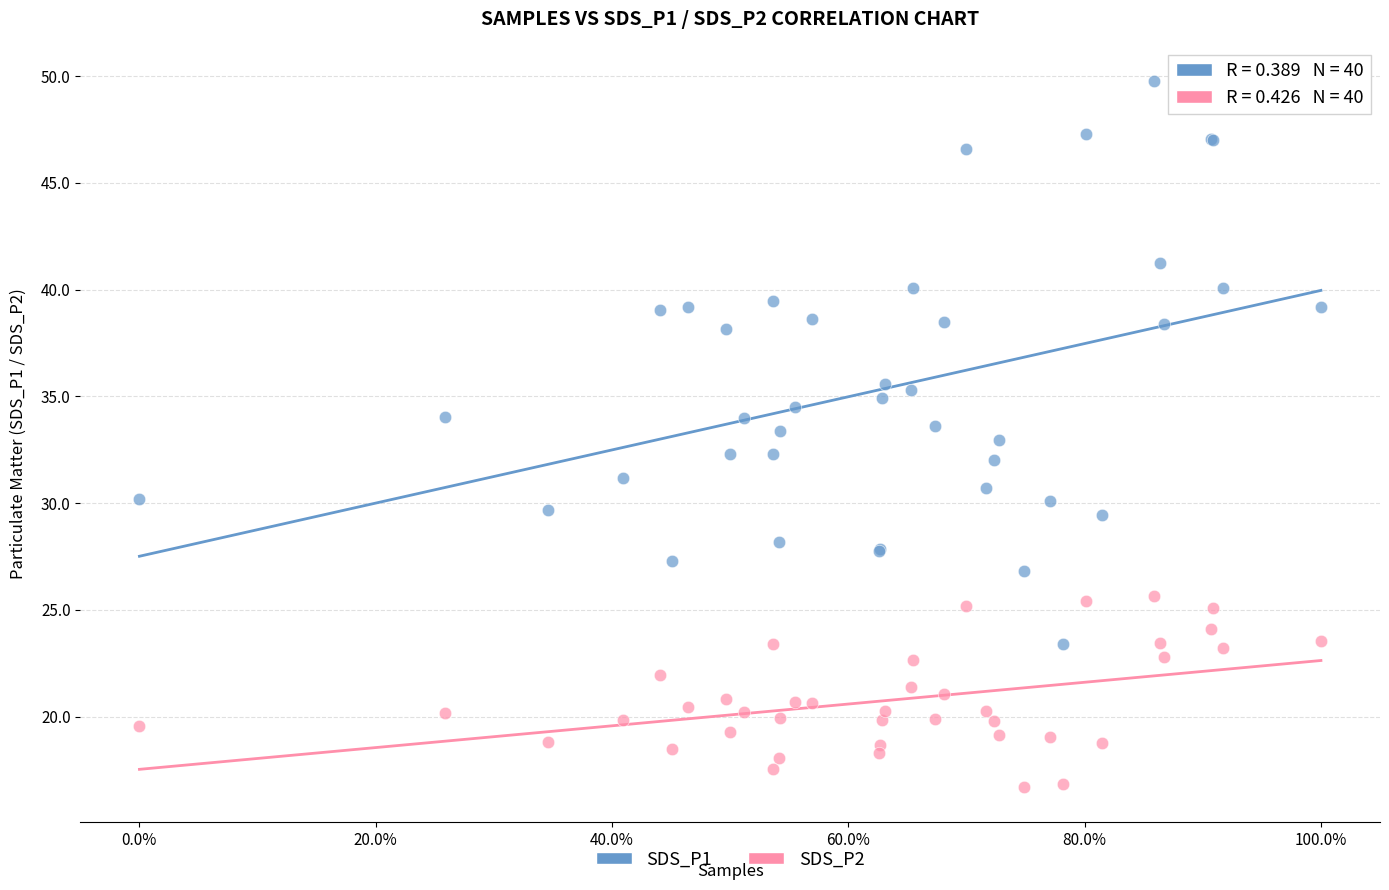

Which series has the largest Y range (max minus min)?

SDS_P1